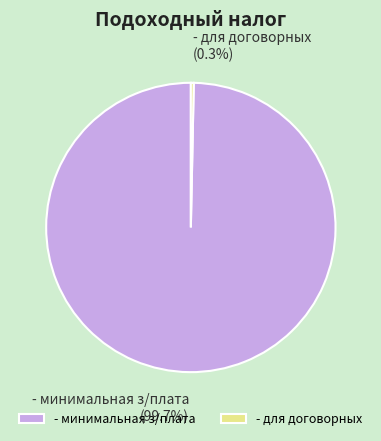

Count the number of slices in the pie.

2